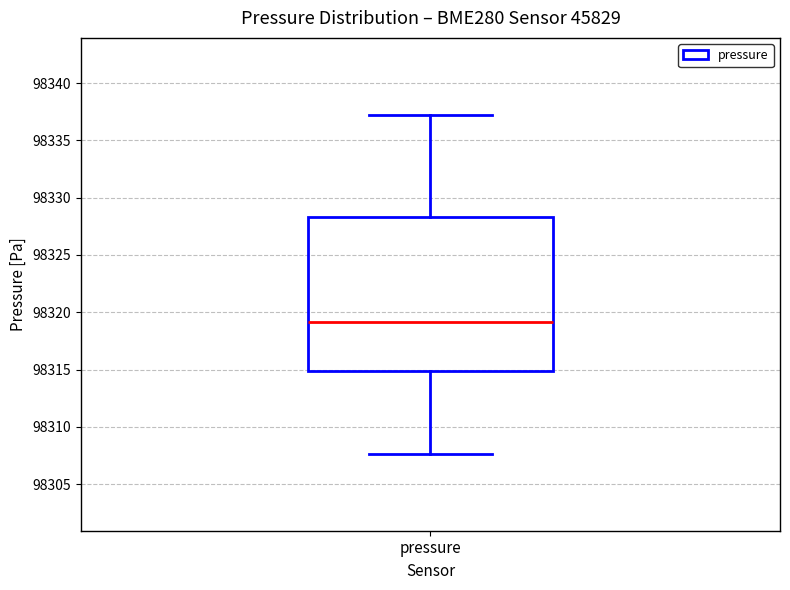

Read this box plot against the y-axis: the position of the median line, the range covered by the box, and the ends of both whiskers. The values are not printed on the chart, so give them approximately, as read against the axis.

median 98319.0, box 98315.0 to 98328.5, whiskers 98307.5 to 98337.0